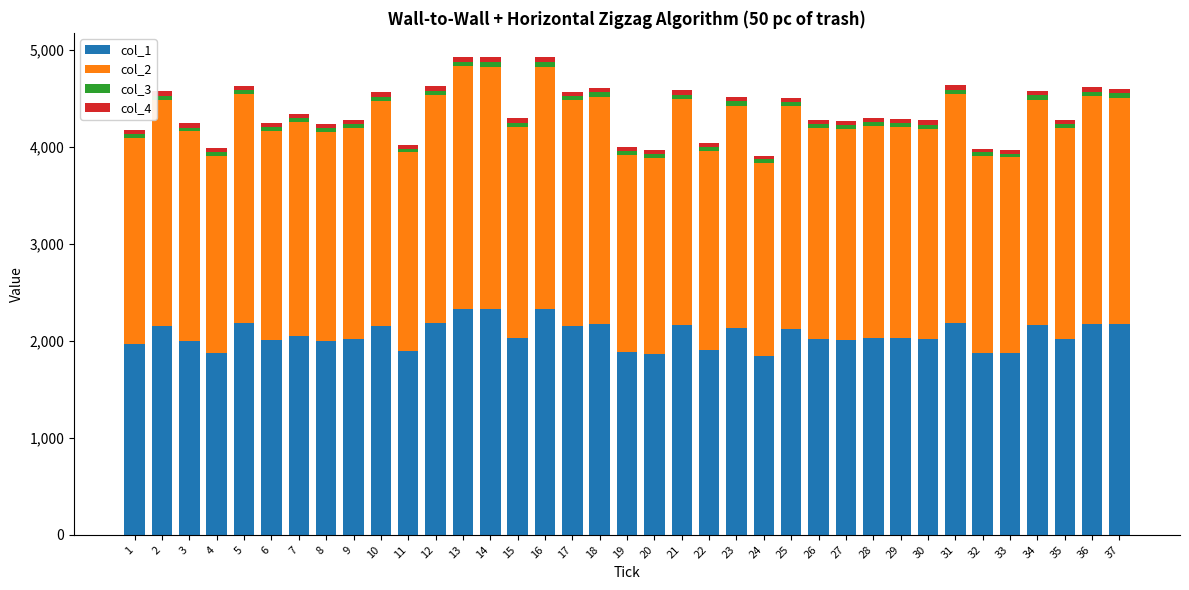

At which label is col_1 closest to 2082?

7